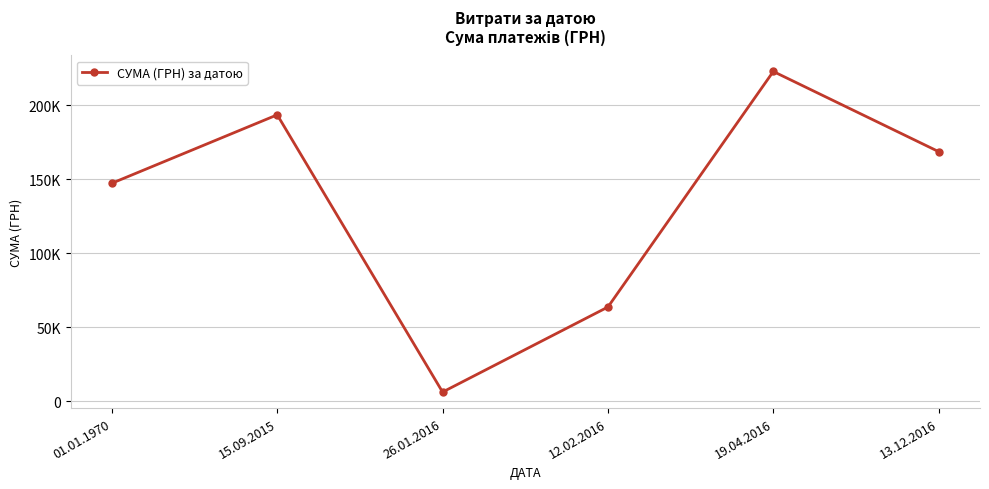

The value at 19.04.2016 is 367424.0. True or false?

False